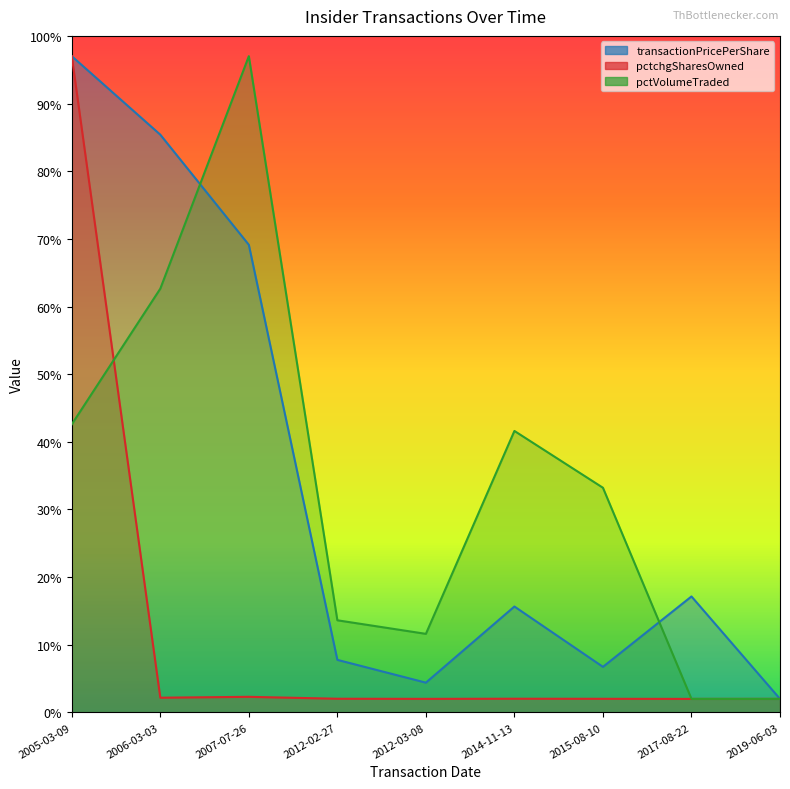

What is the greatest value displayed?

97.0